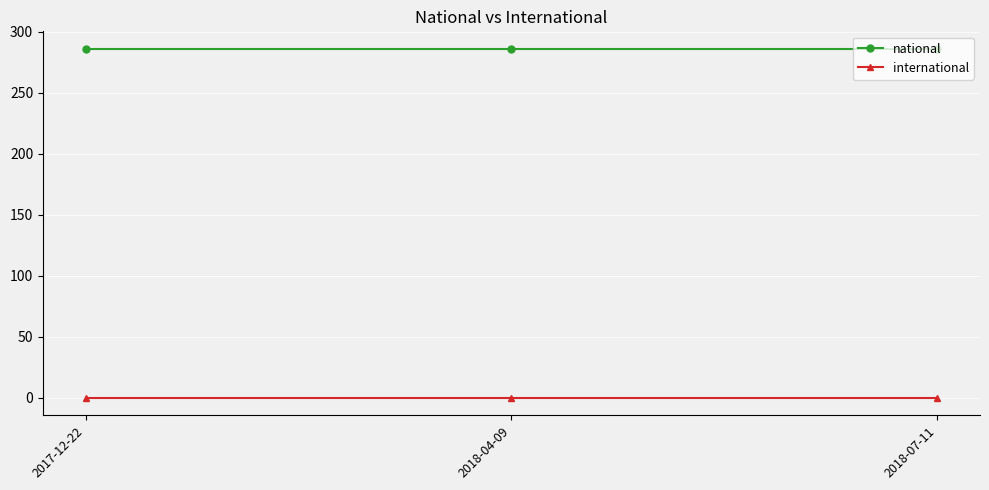

List the series in order of their peak value, lowest first.

international, national